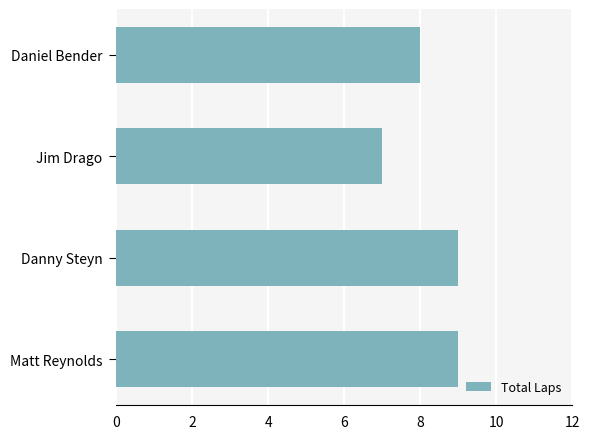

The chart shows a value of 6 at Danny Steyn. True or false?

False